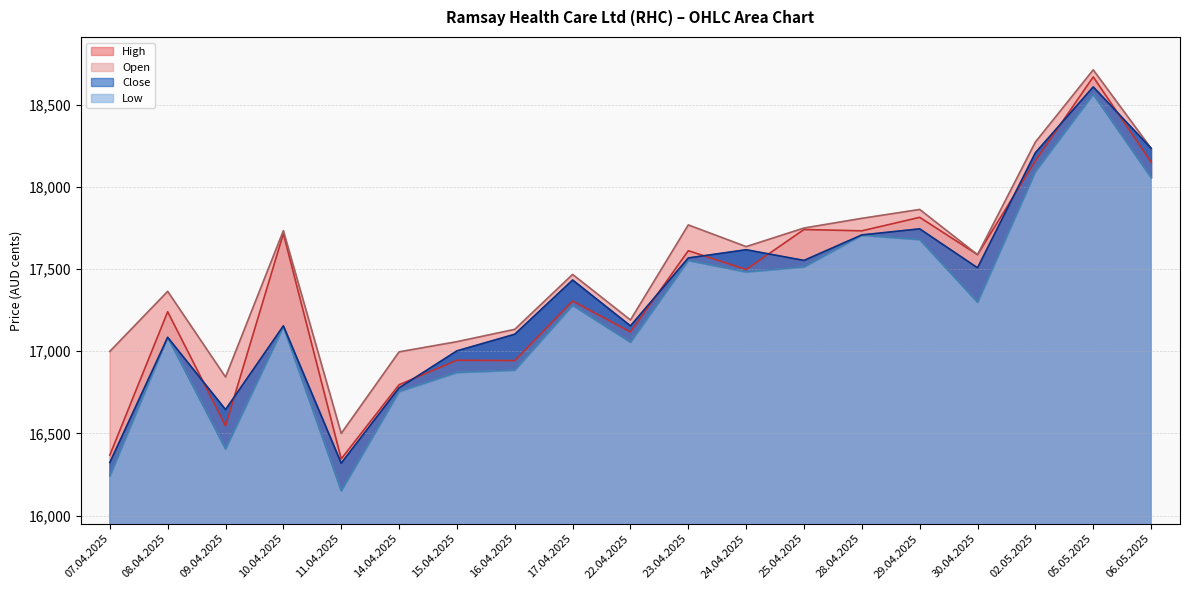

What is the label of the 4th point from the left?

10.04.2025